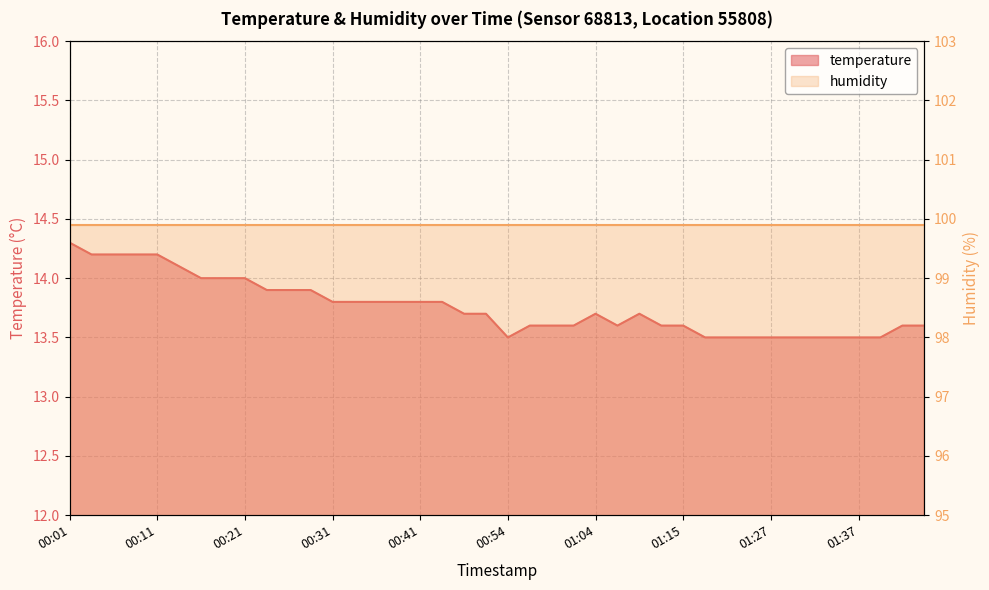

What is the label of the 37th point from the left?

01:37